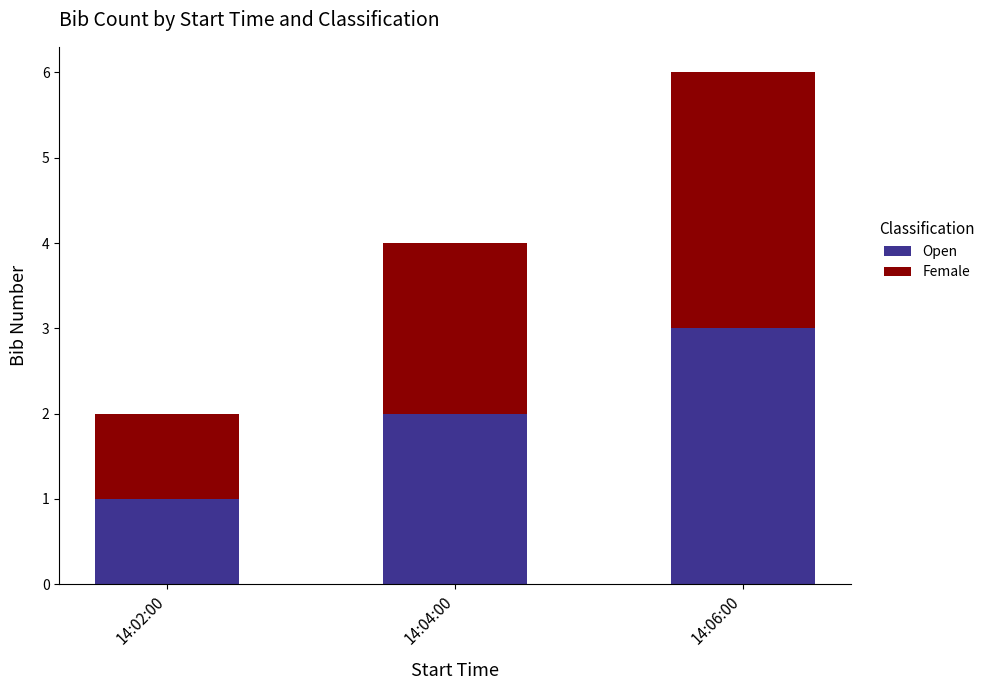

What is the sum of all Open values?

6